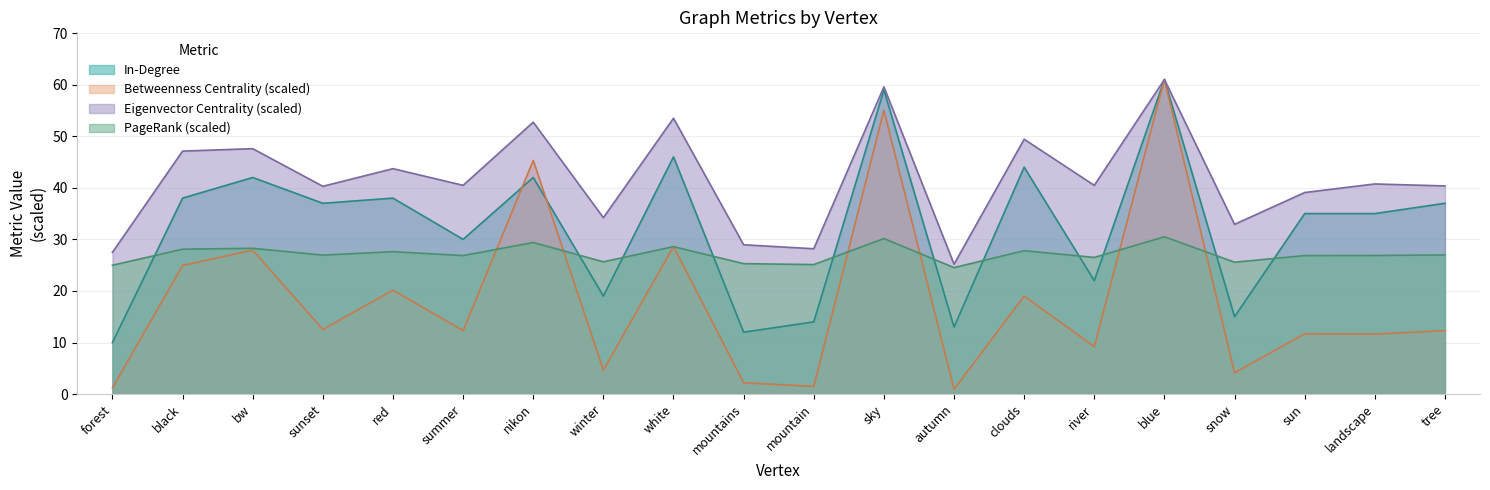

What is the greatest value displayed?

61.0